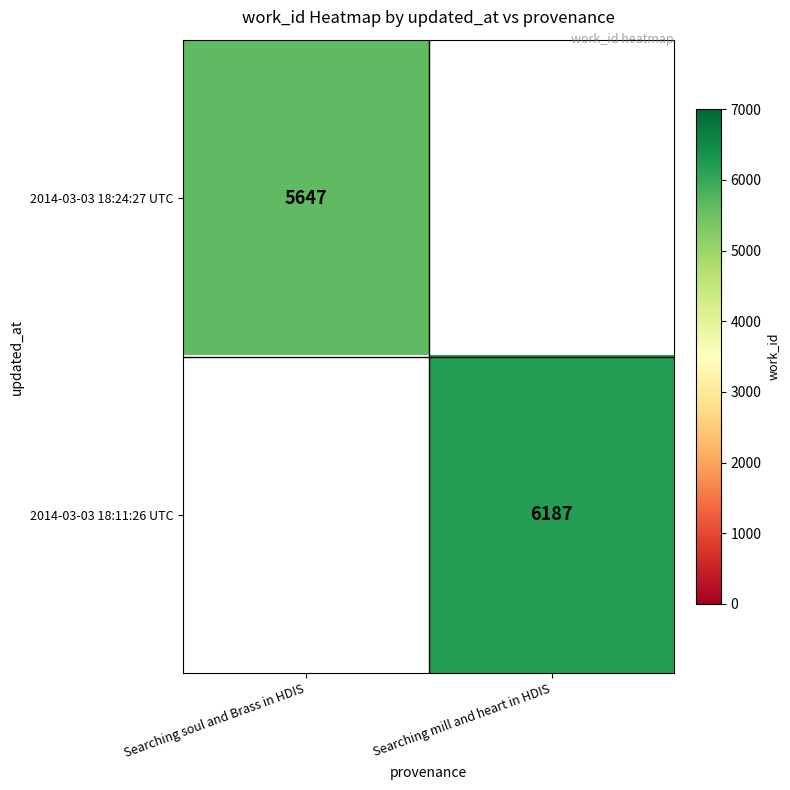

Is it true that 2014-03-03 18:24:27 UTC equals 5647 at Searching soul and Brass in HDIS?

True